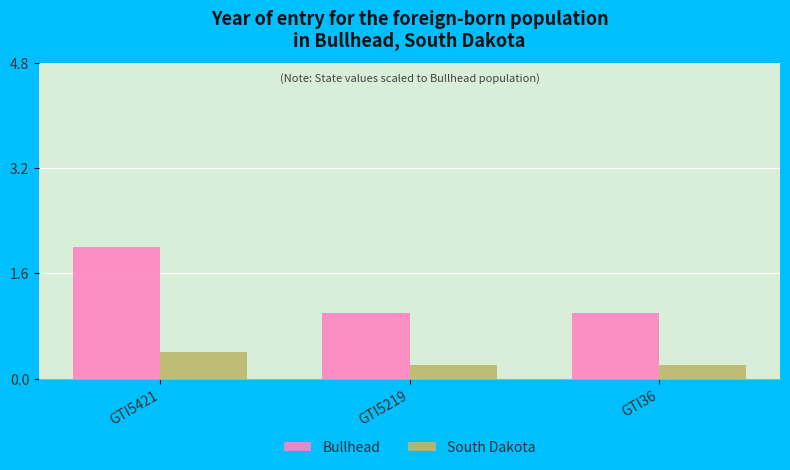

The value of Bullhead at GTI5421 is 3.4. True or false?

False